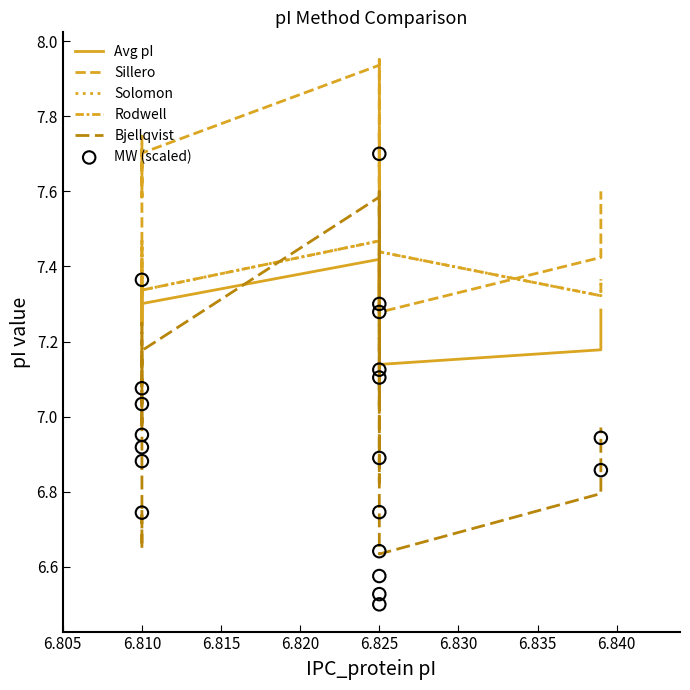

At how many categories does at least one series exceed 7?

20